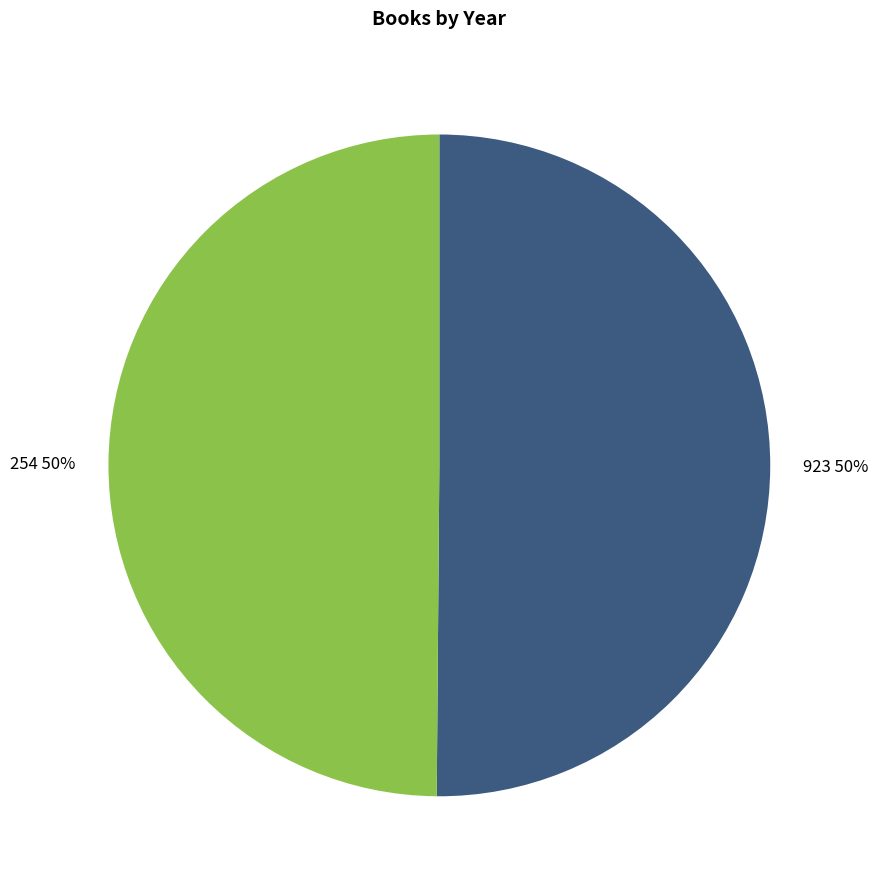

Combined, do 923 50% and 254 50% account for over 50%?

Yes